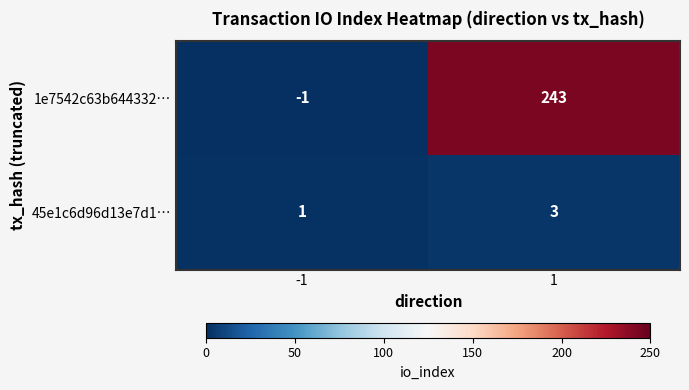

What is the maximum value shown in the chart?

243